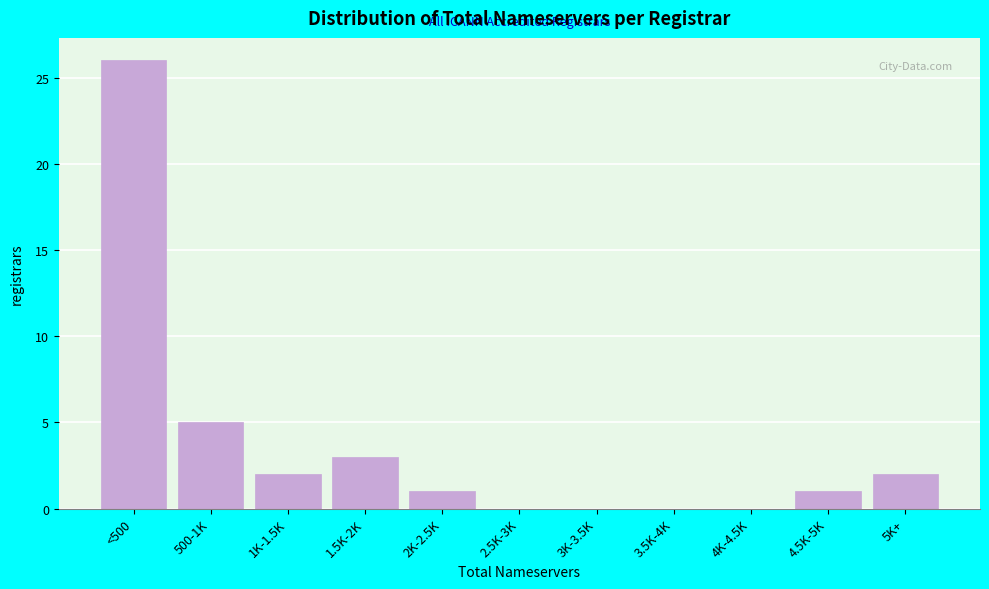

Reading left to right, extract all data points from this chart.

<500=26	500-1K=5	1K-1.5K=2	1.5K-2K=3	2K-2.5K=1	2.5K-3K=0	3K-3.5K=0	3.5K-4K=0	4K-4.5K=0	4.5K-5K=1	5K+=2